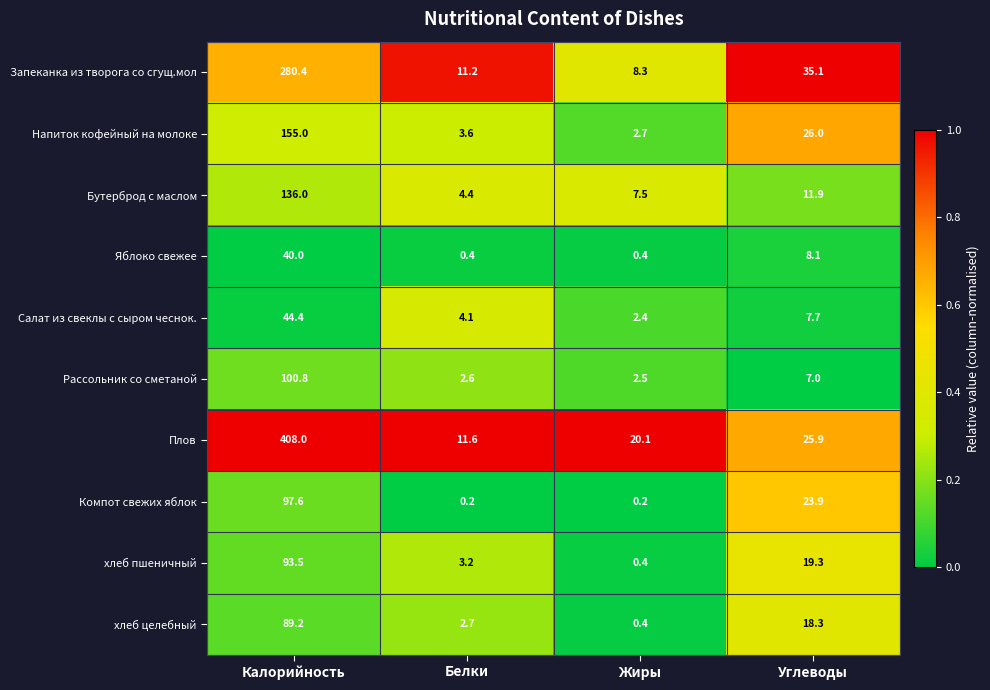

Which series has the widest spread of values?

Плов